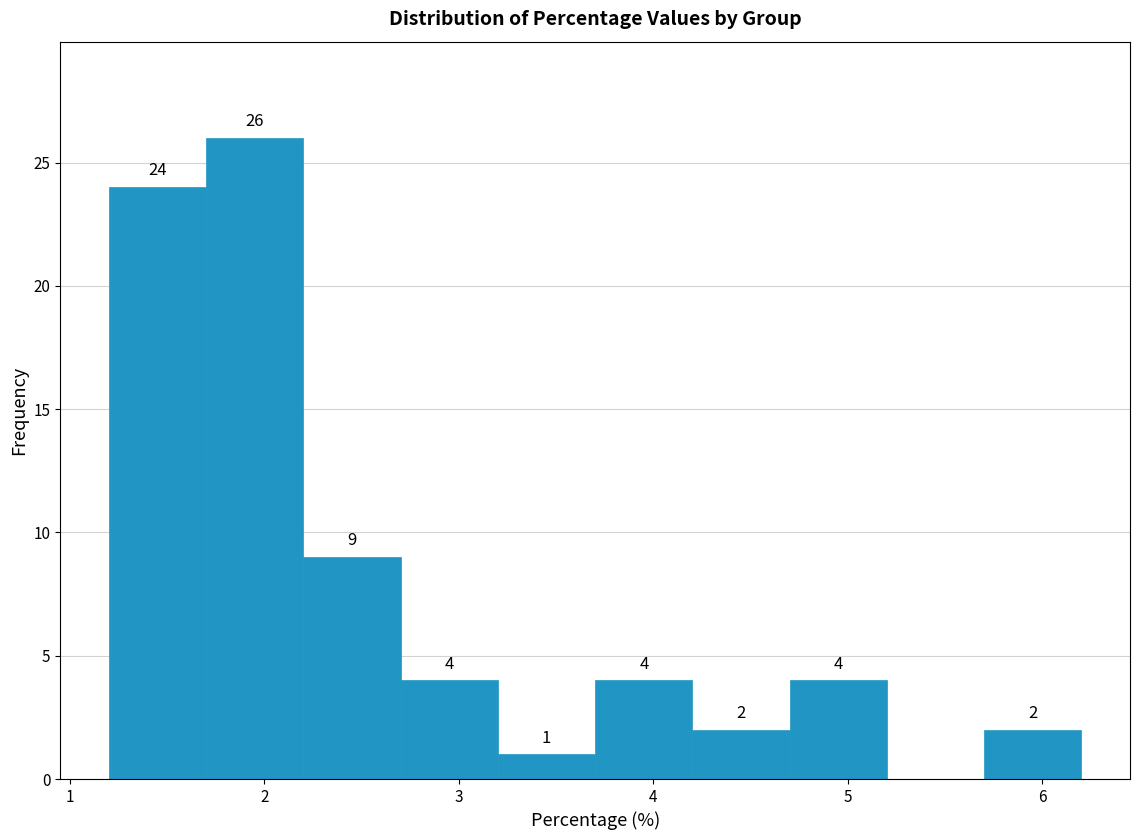

Which range on the x-axis has the tallest bar?

1.7 to 2.2